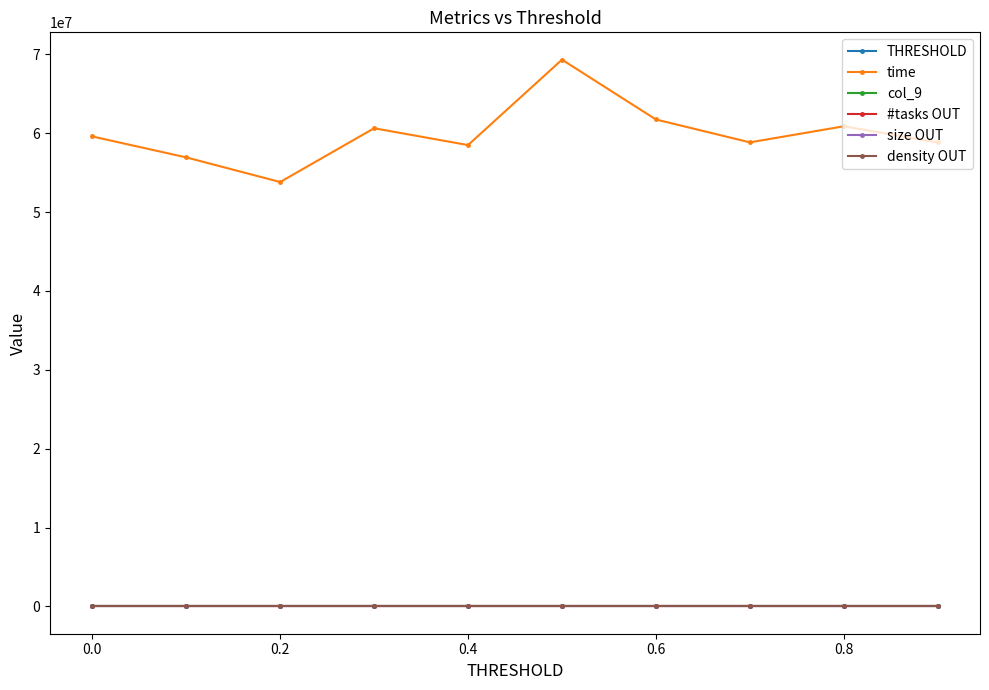

Which series has the largest total across all categories?

time